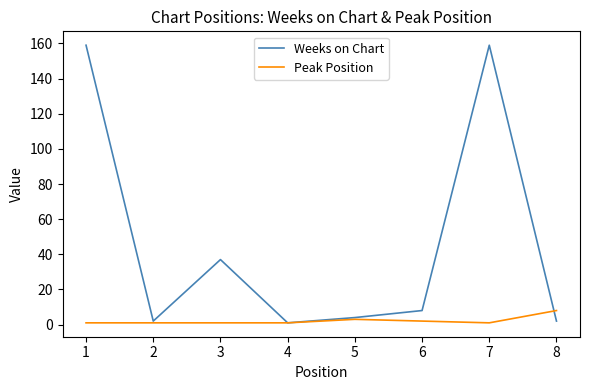

Which series ends up on top after the final intersection of Weeks on Chart and Peak Position?

Peak Position